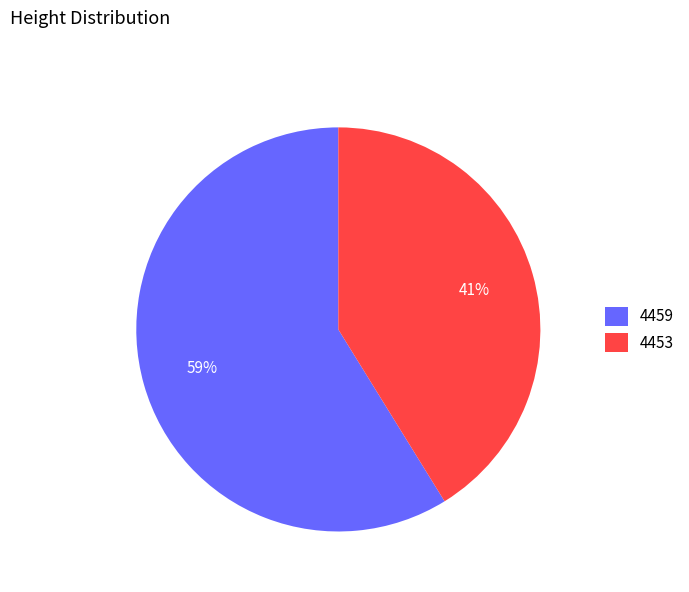

To the nearest percent, what is the difference between the largest and smallest slice percentages?

18%